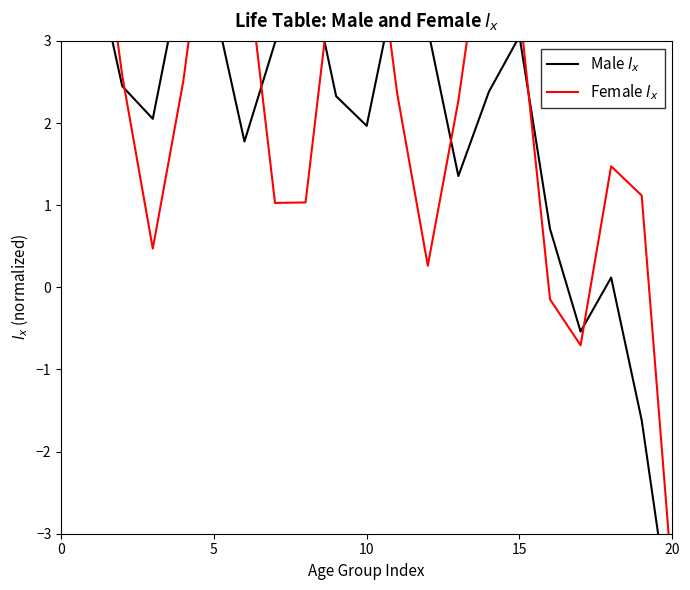

Is this an area chart (filled region under the line)?

No